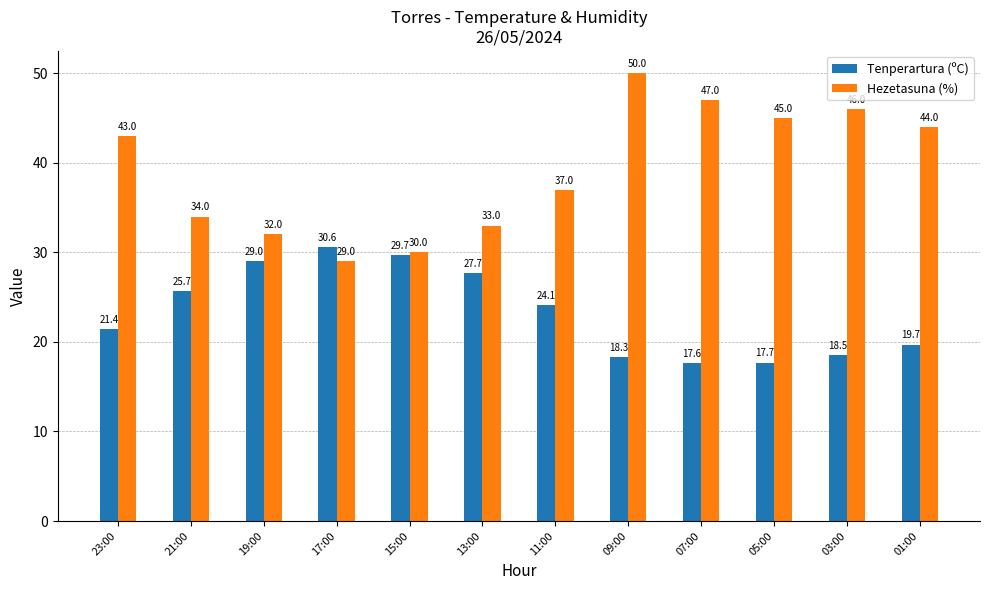

Reading right to left, what are all the values shown in this chart?

Tenperartura (ºC): 19.7	18.5	17.7	17.6	18.3	24.1	27.7	29.7	30.6	29.0	25.7	21.4
Hezetasuna (%): 44.0	46.0	45.0	47.0	50.0	37.0	33.0	30.0	29.0	32.0	34.0	43.0